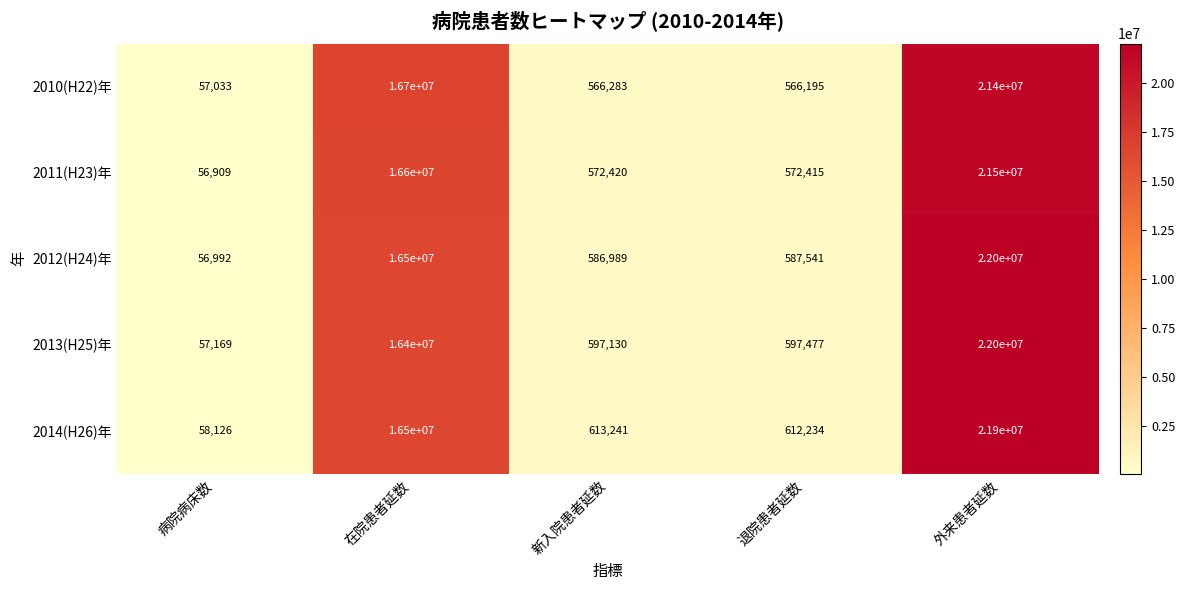

Is it true that 2014(H26)年 equals 276173 at 退院患者延数?

False